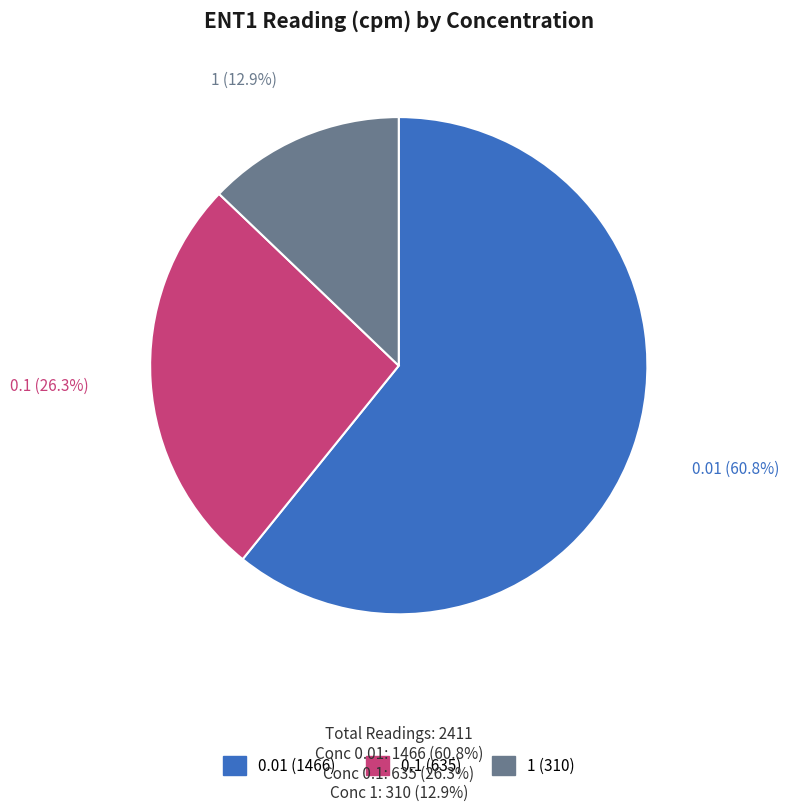

To the nearest percent, what is the average slice percentage?

33%